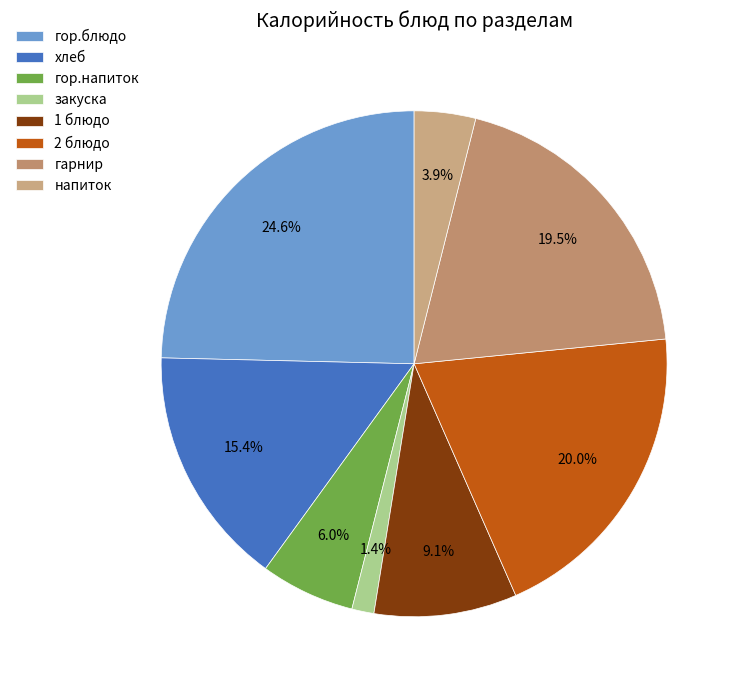

The гор.напиток slice represents 12% of the pie. True or false?

False